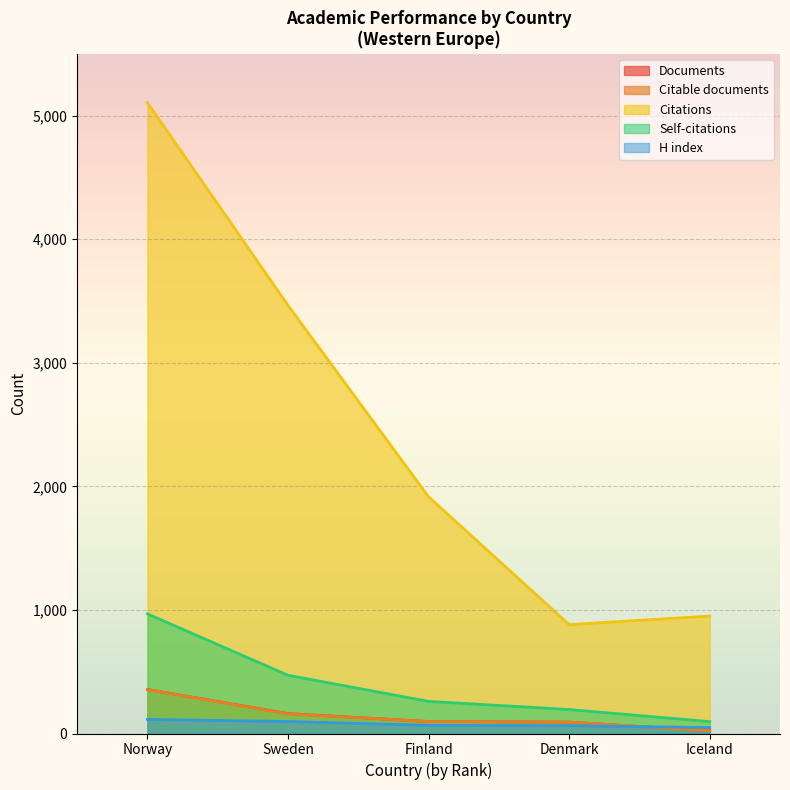

What is the label of the 3rd point from the left?

Finland